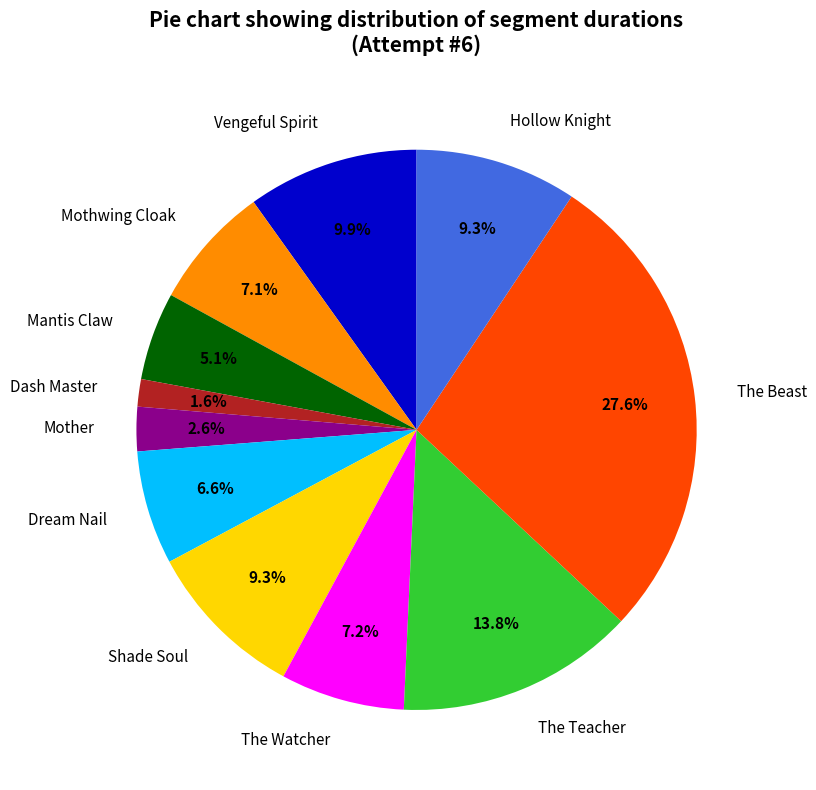

Does Hollow Knight account for over 50% of the chart?

No